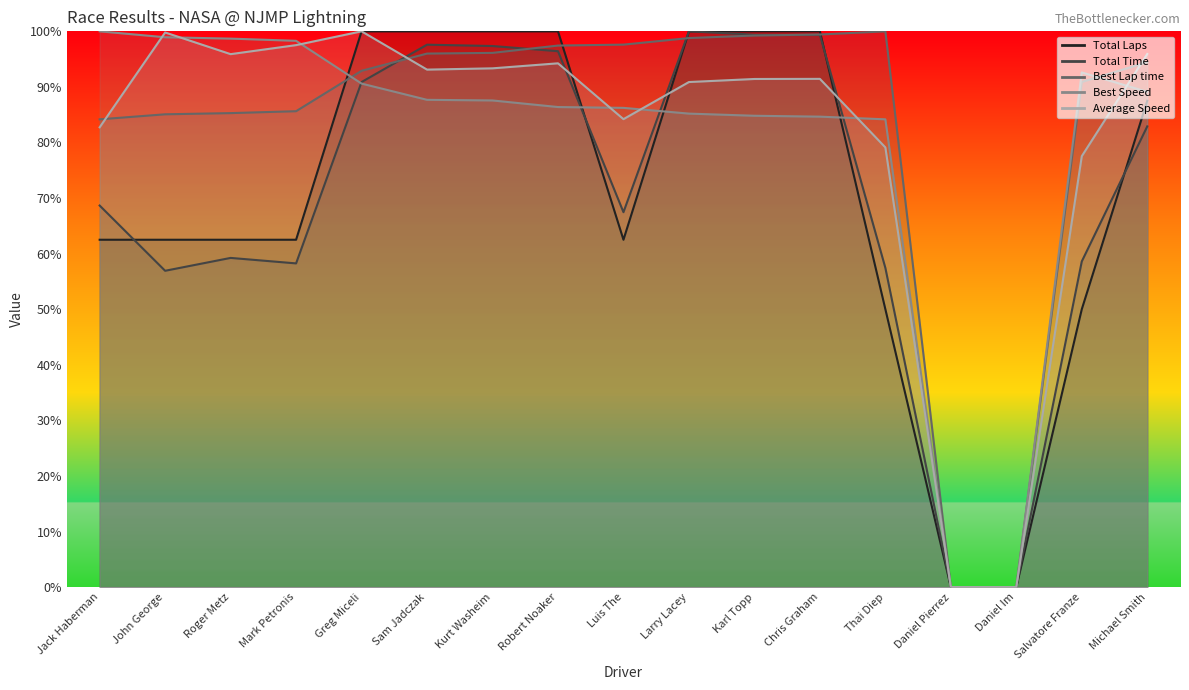

True or false: Average Speed and Best Lap time cross at least once.

True